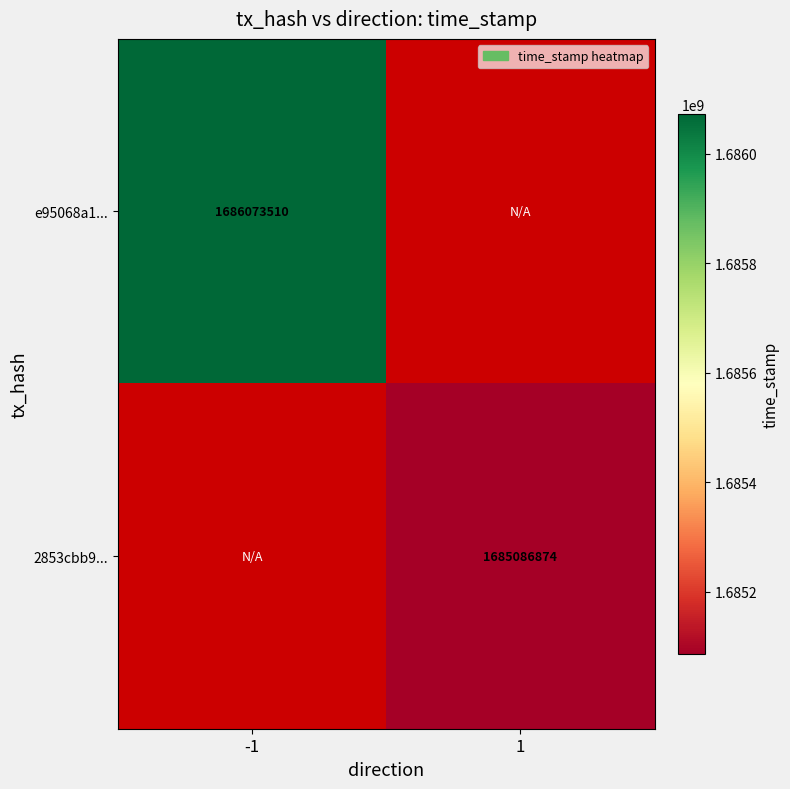

Between 1 and -1, which is larger?

-1